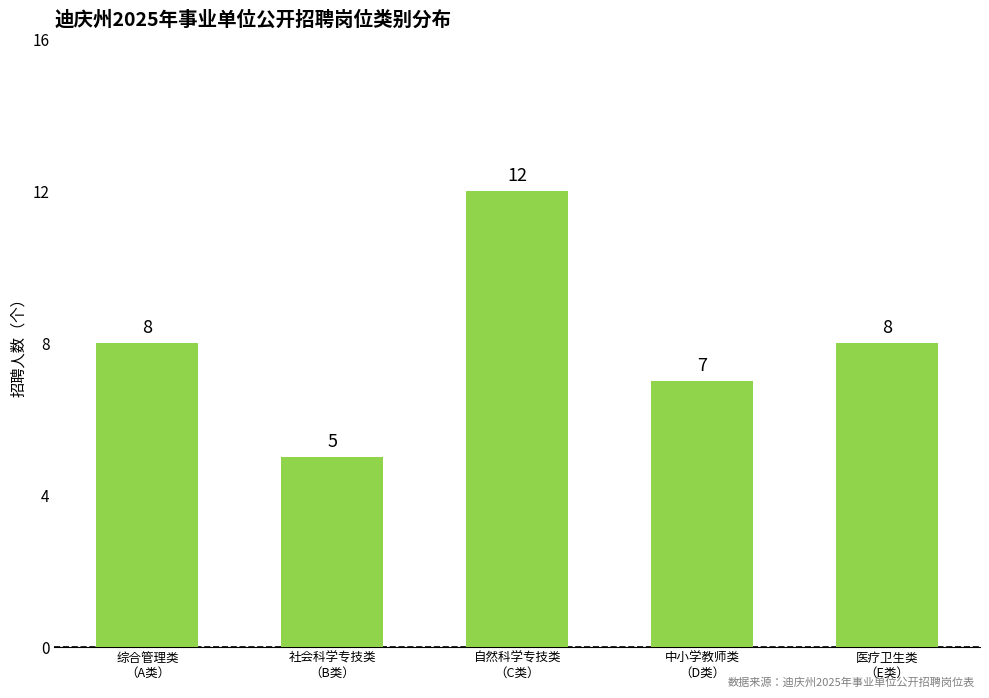

Reading right to left, extract all data points from this chart.

8	7	12	5	8